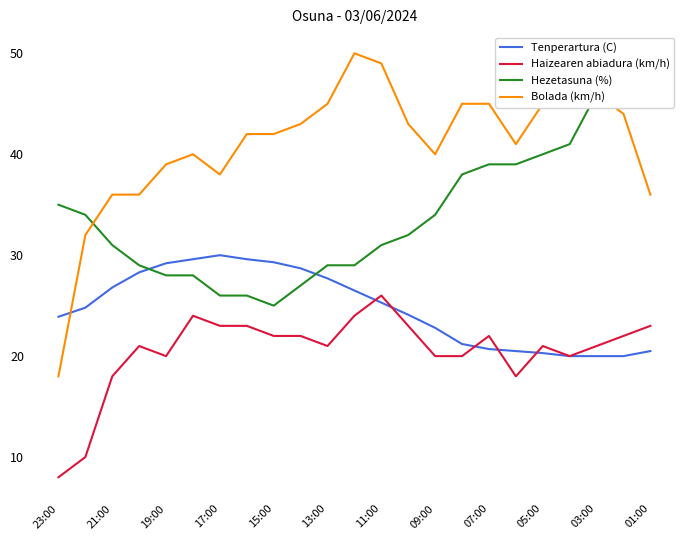

Is the value of Bolada (km/h) at 23:00 greater than the value of Hezetasuna (%) at 21?

No